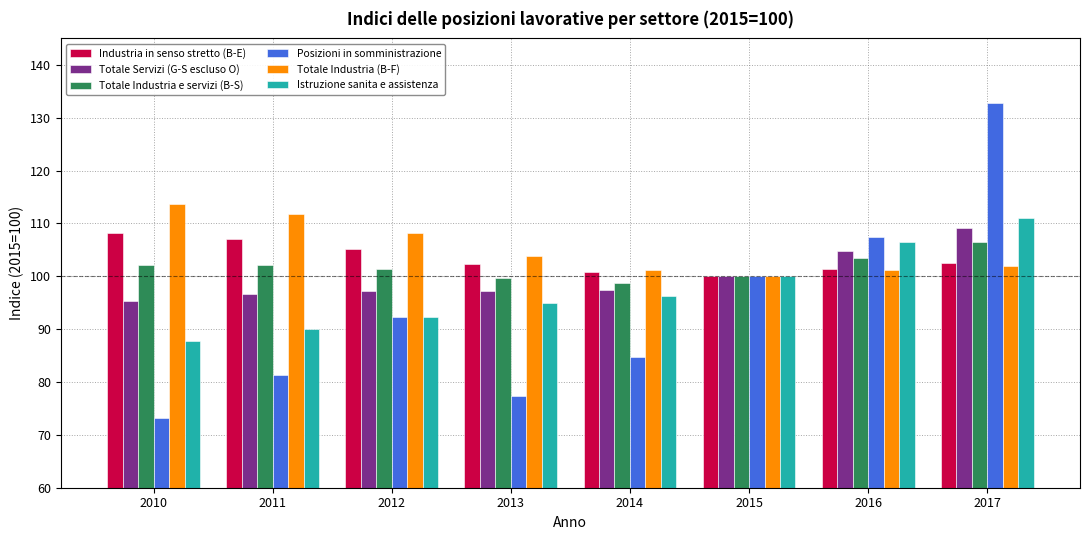

What is the approximate value of Istruzione sanita e assistenza at 2014?

96.2